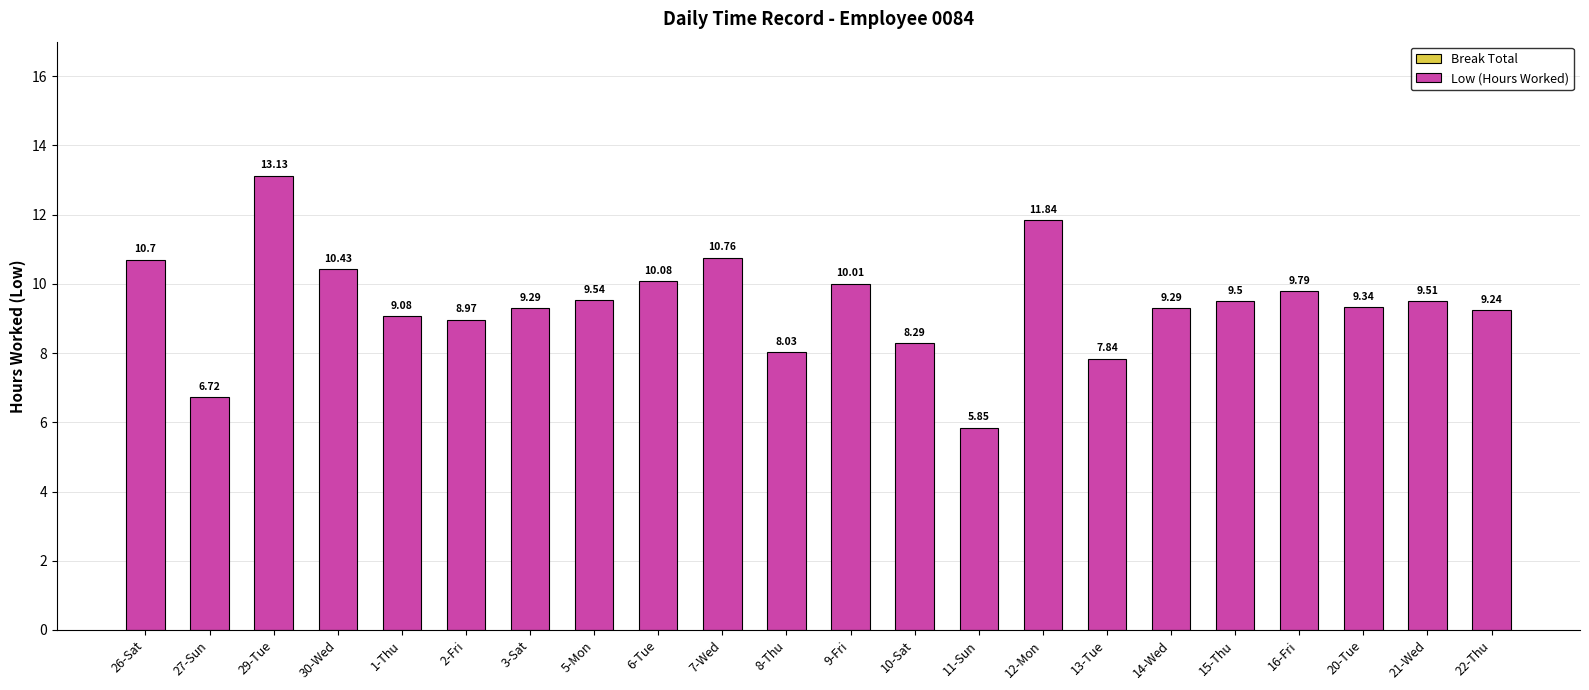

Approximately how many times larger is the value at 13-Tue compared to 12-Mon?

0.7